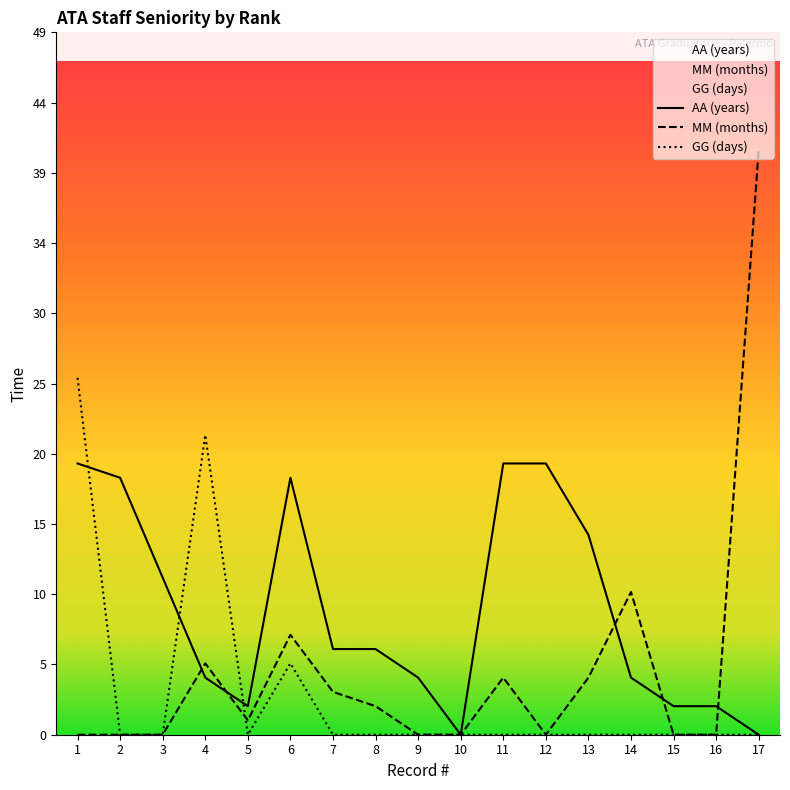

Which series has the widest spread of values?

MM (months)